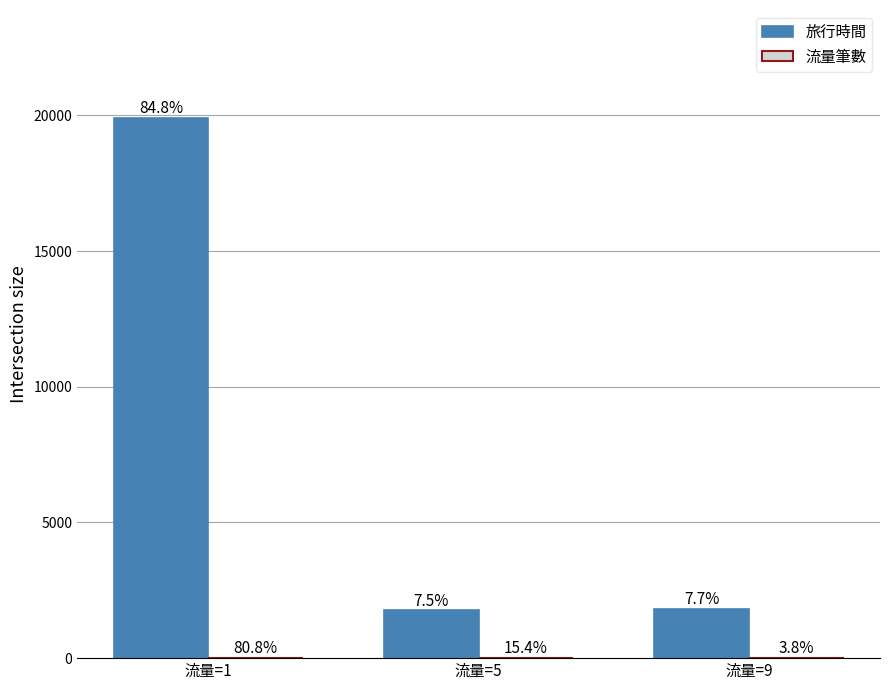

Are the bars horizontal?

No